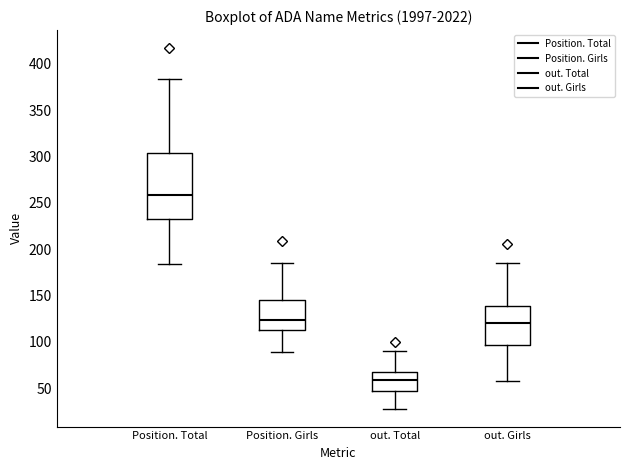

Which box's median line is the lowest?

out. Total